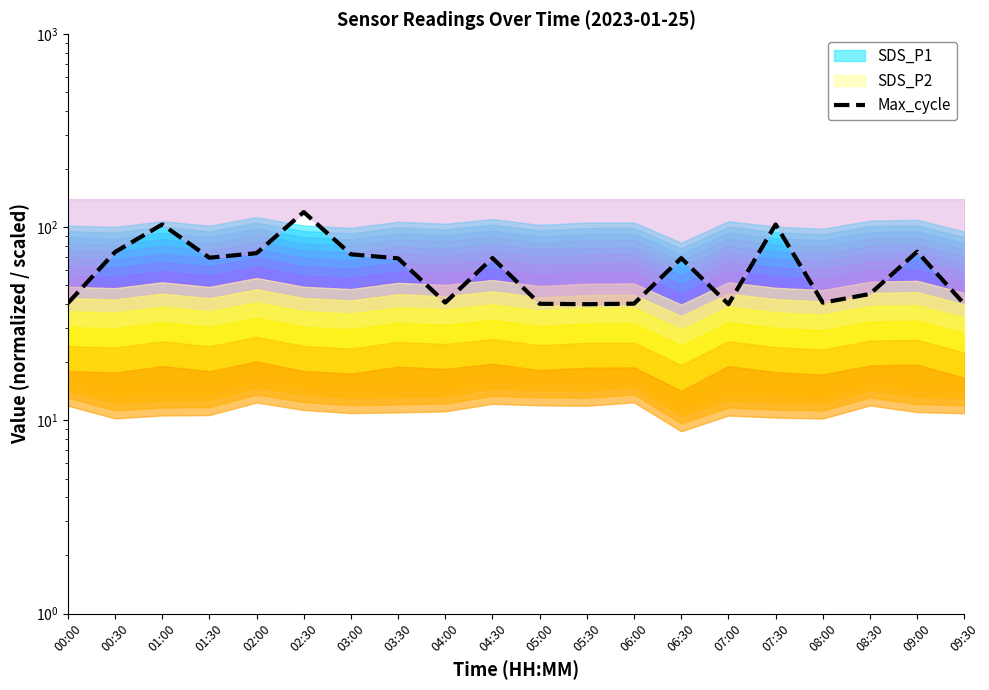

How many interior local peaks (higher than both neighbors) does the data have?

6